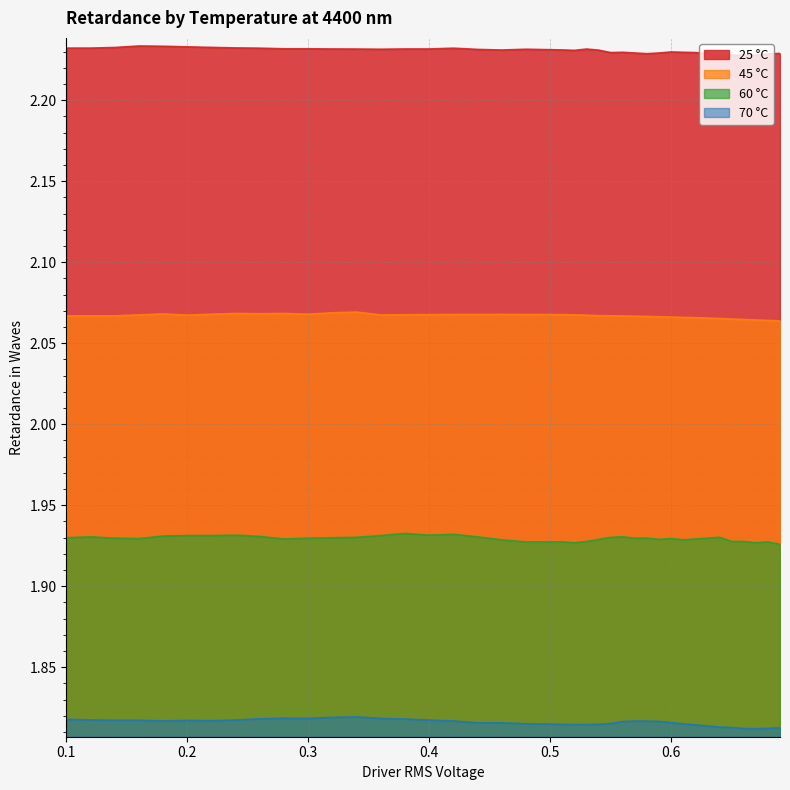

Which series has the largest total across all categories?

25 °C